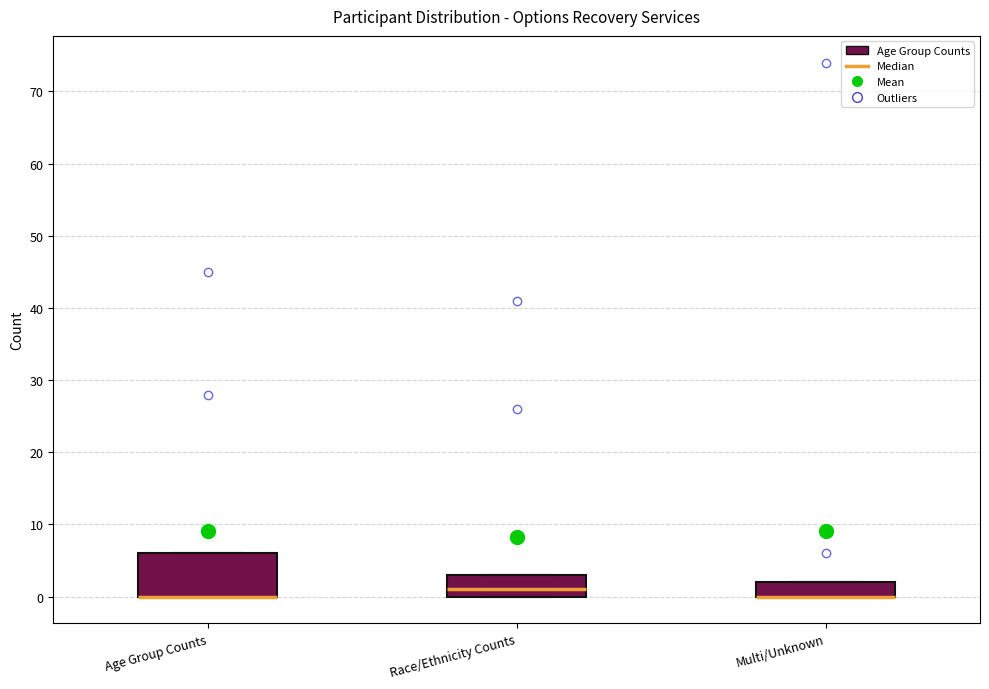

Which box is the tallest, from its lower edge to its upper edge?

Age Group Counts